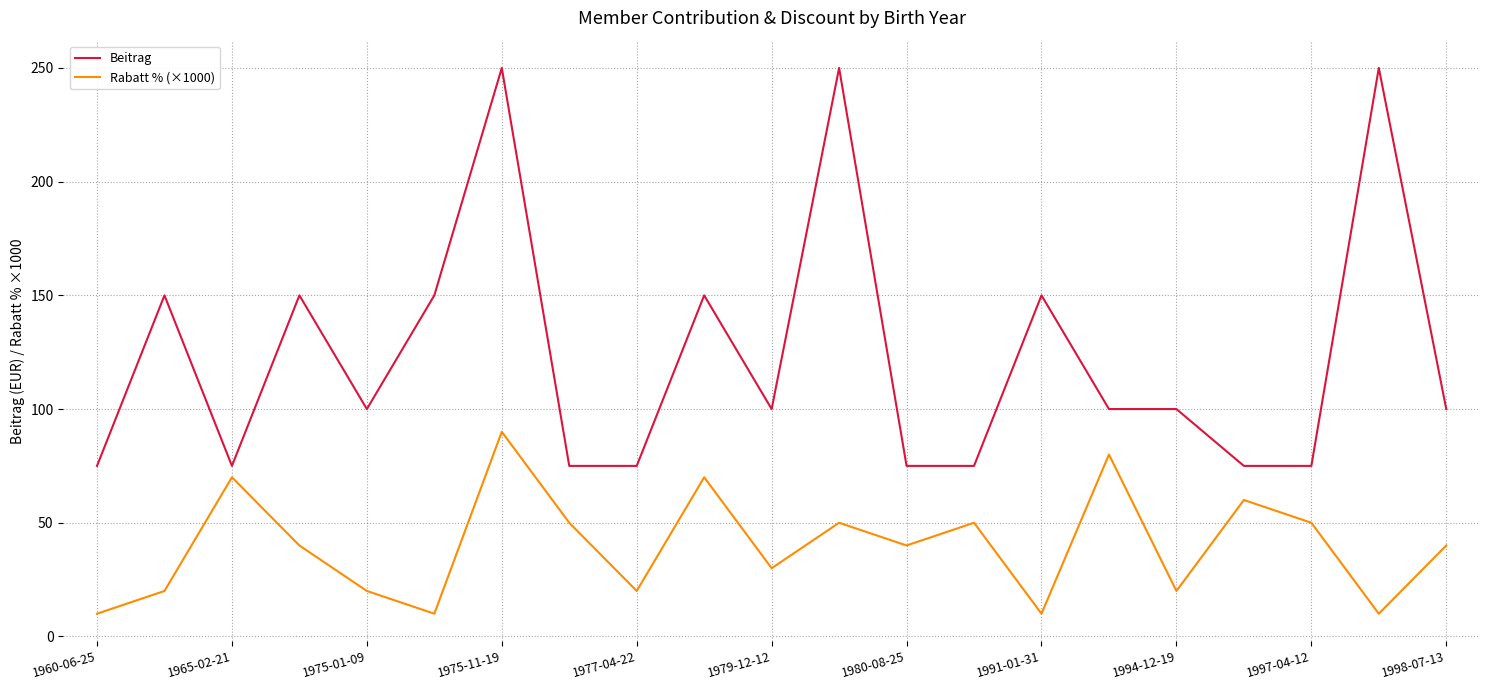

True or false: Rabatt % (×1000) and Beitrag cross at least once.

False